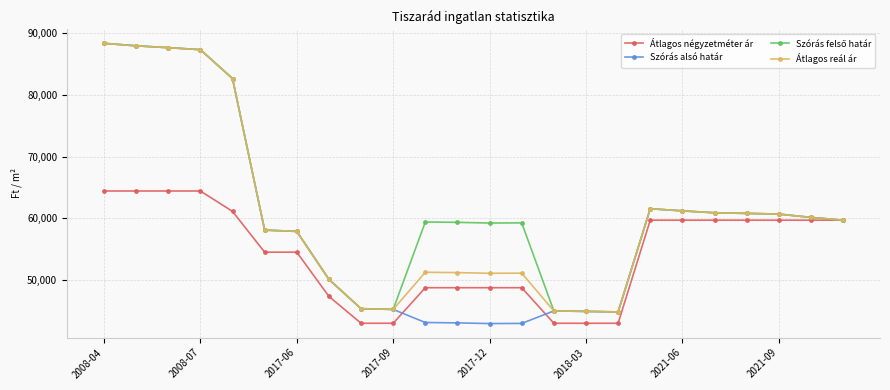

What is the value of the Átlagos reál ár point at the 23rd from the left?

60171